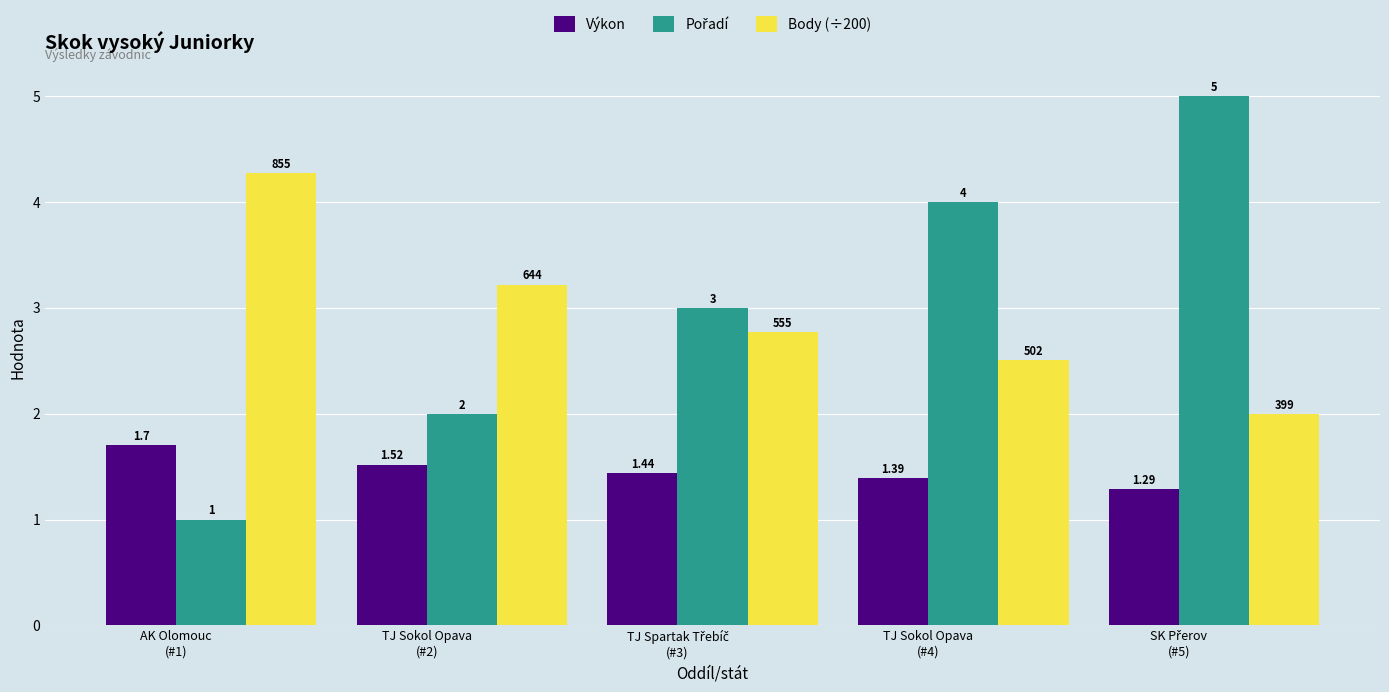

Reading left to right, extract all data points from this chart.

Výkon: AK Olomouc
(#1)=1.7	TJ Sokol Opava
(#2)=1.5	TJ Spartak Třebíč
(#3)=1.4	TJ Sokol Opava
(#4)=1.4	SK Přerov
(#5)=1.3
Pořadí: AK Olomouc
(#1)=1.0	TJ Sokol Opava
(#2)=2.0	TJ Spartak Třebíč
(#3)=3.0	TJ Sokol Opava
(#4)=4.0	SK Přerov
(#5)=5.0
Body (÷200): AK Olomouc
(#1)=4.3	TJ Sokol Opava
(#2)=3.2	TJ Spartak Třebíč
(#3)=2.8	TJ Sokol Opava
(#4)=2.5	SK Přerov
(#5)=2.0